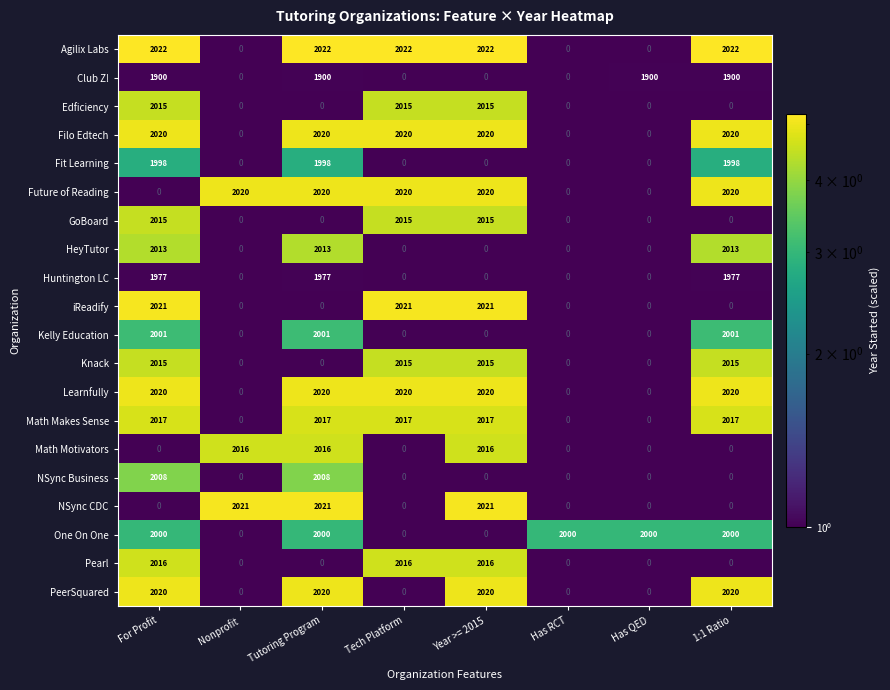

Count the number of data series in this chart.

20